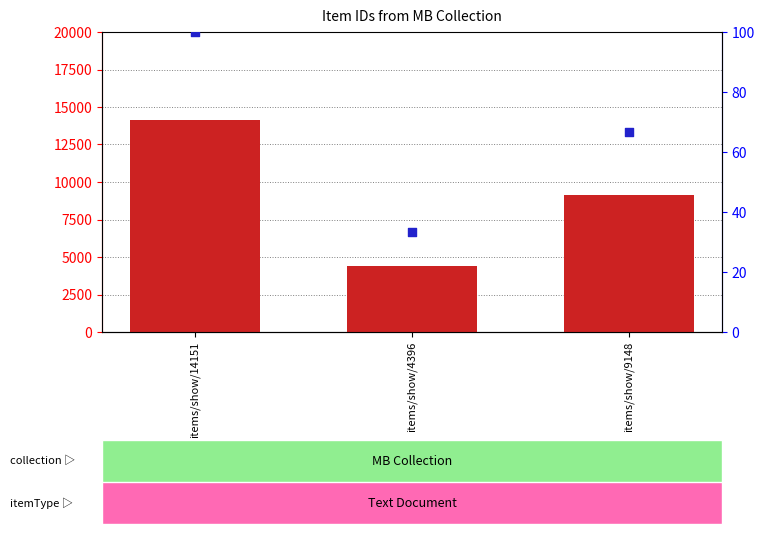

Which series reaches the maximum Y coordinate?

Item Id